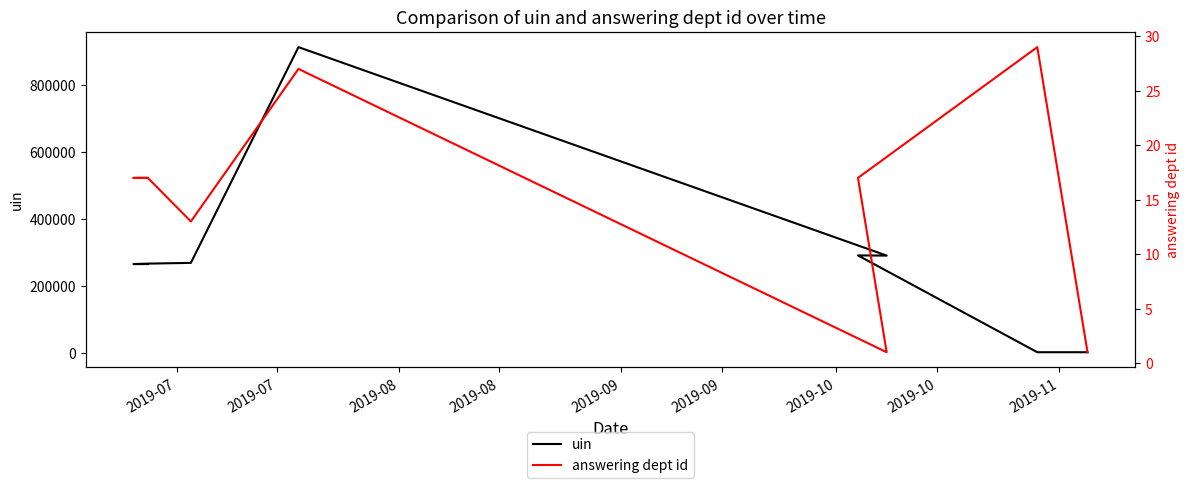

Rank the series at 2019-08 from highest to lowest value.

uin, answering dept id